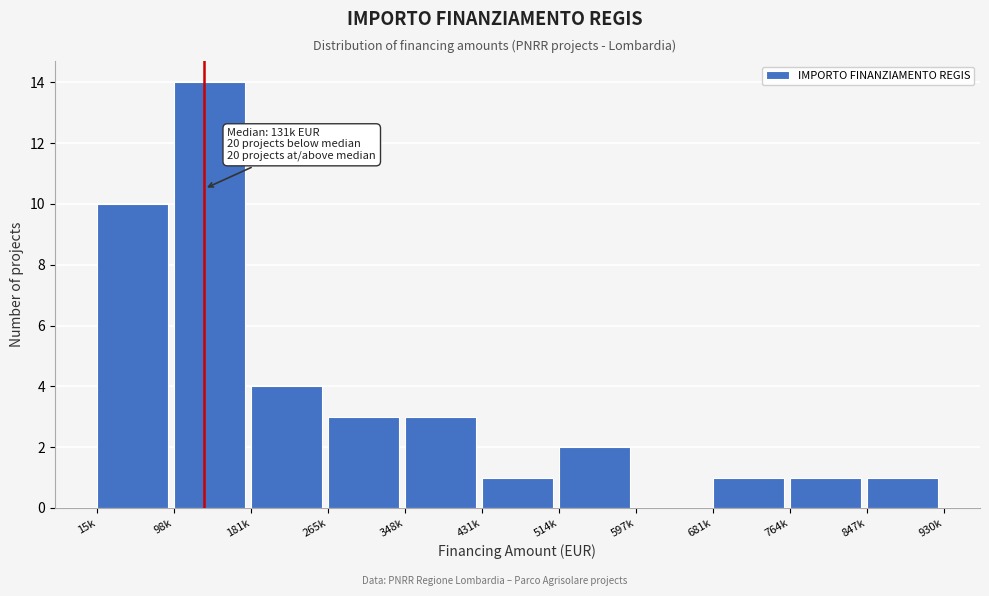

Reading right to left, transcribe all the data shown in this chart.

847k=1	764k=1	681k=1	597k=0	514k=2	431k=1	348k=3	265k=3	181k=4	98k=14	15k=10